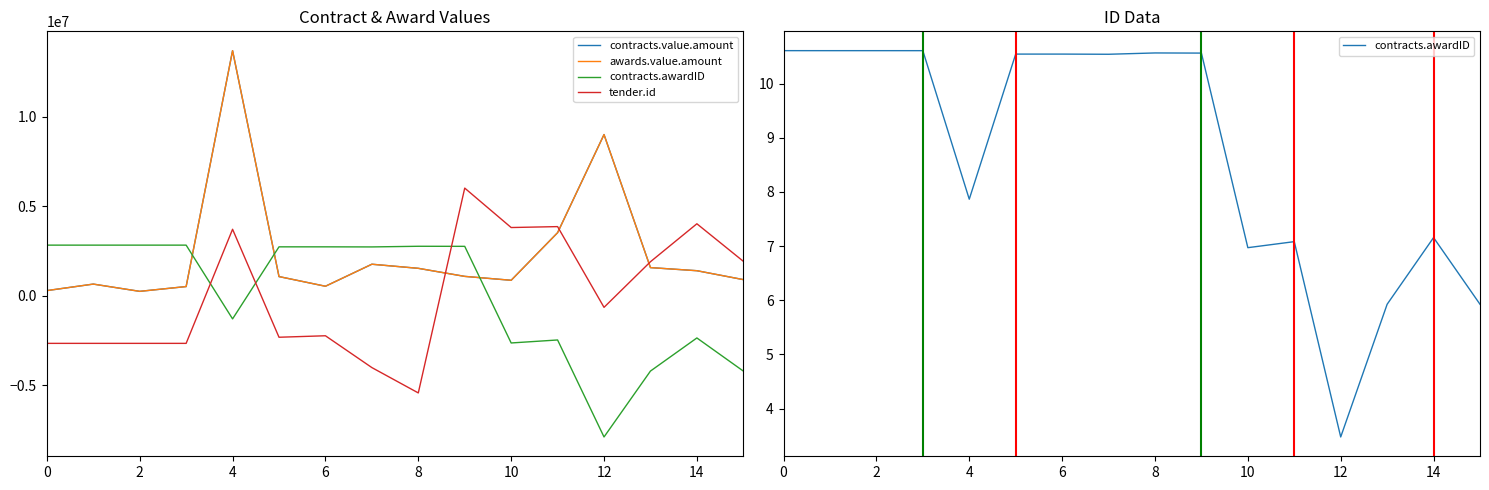

Is it true that tender.id equals 5969417.3 at 11?

False